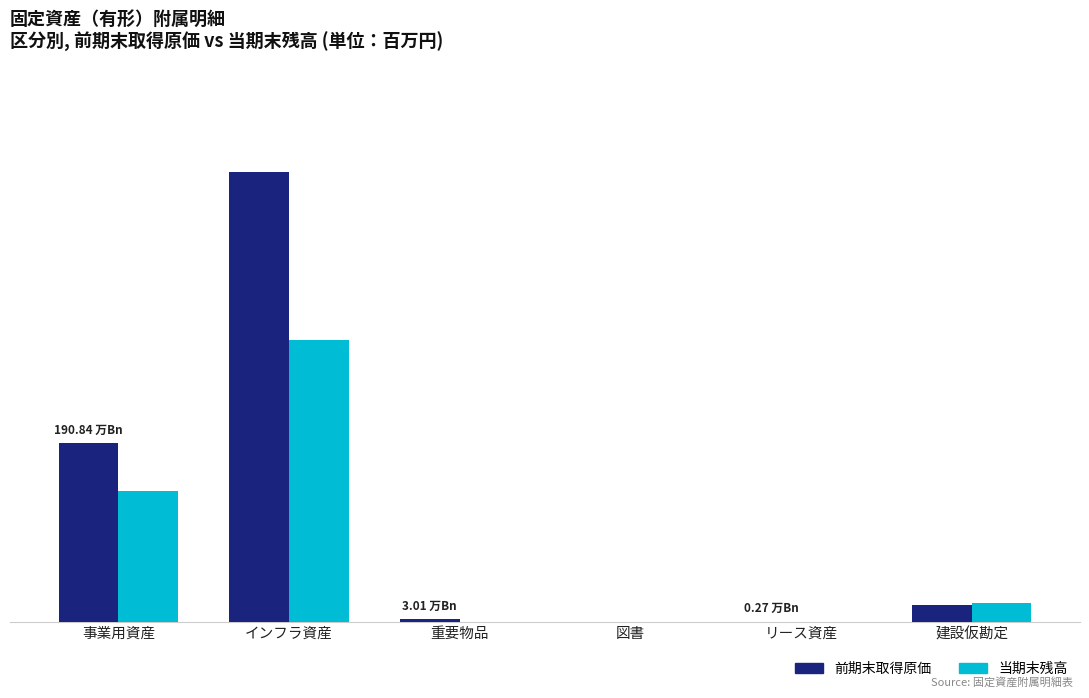

What are all the series names shown in the legend?

前期末取得原価, 当期末残高